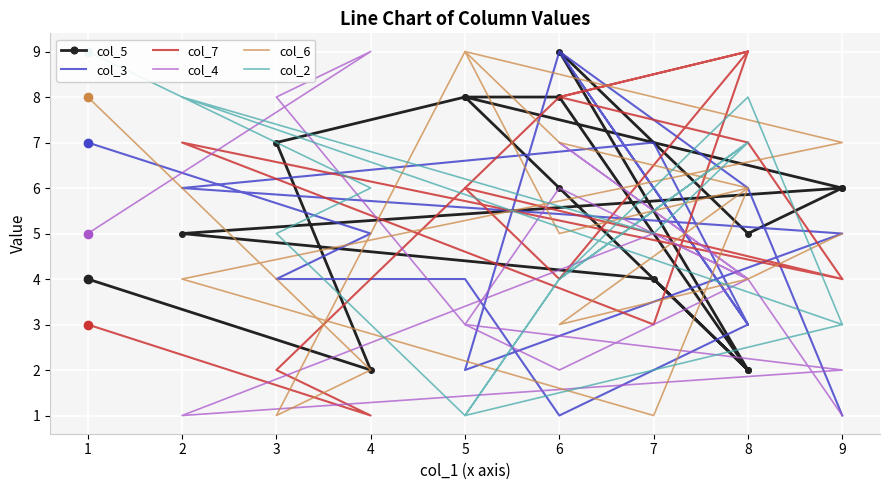

True or false: col_5 and col_7 intersect in this chart.

True